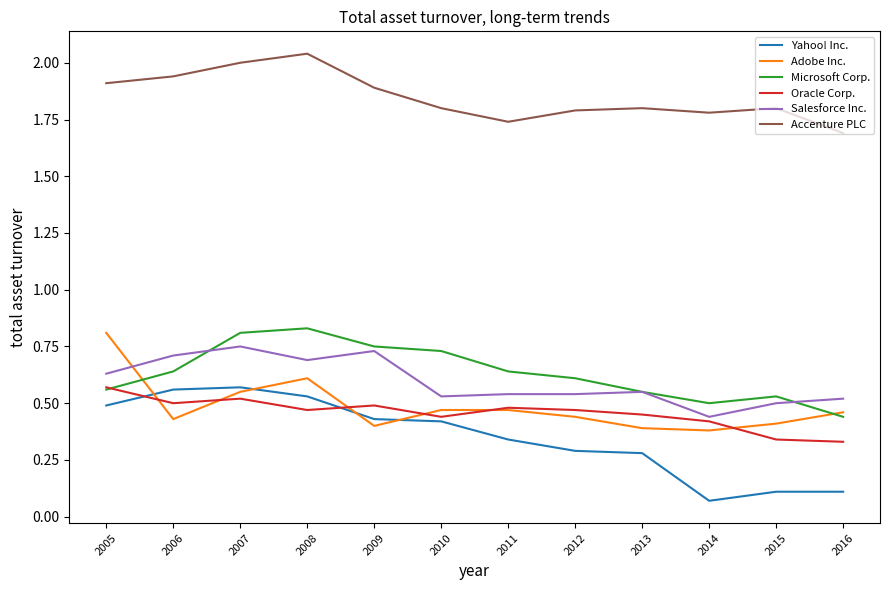

Which category has the lowest value in the Accenture PLC series?

2016